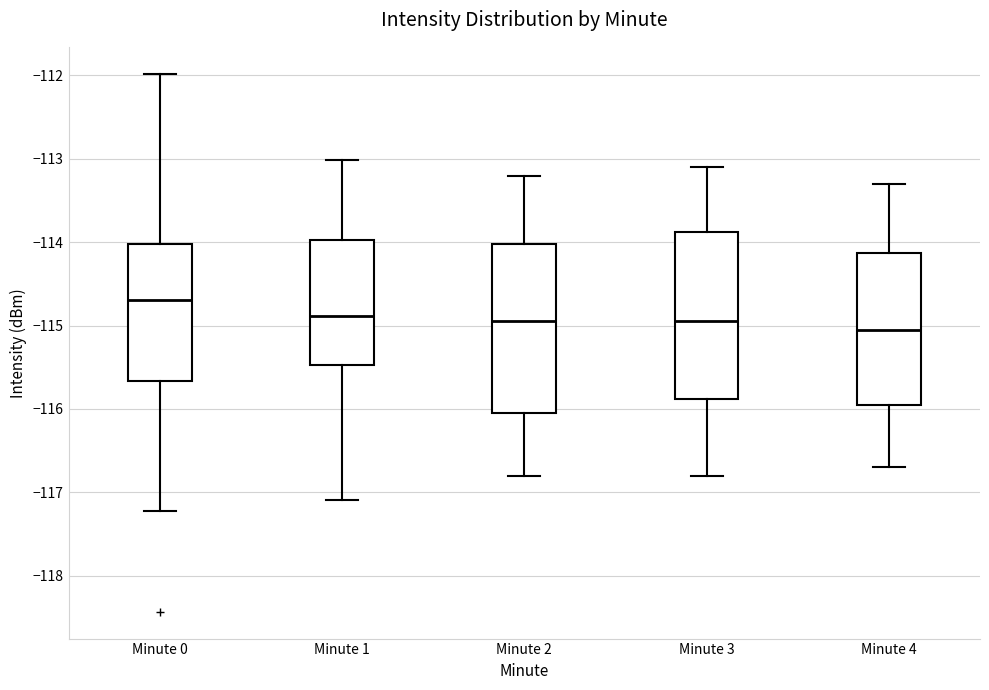

Which box has the lowest median line?

Minute 4